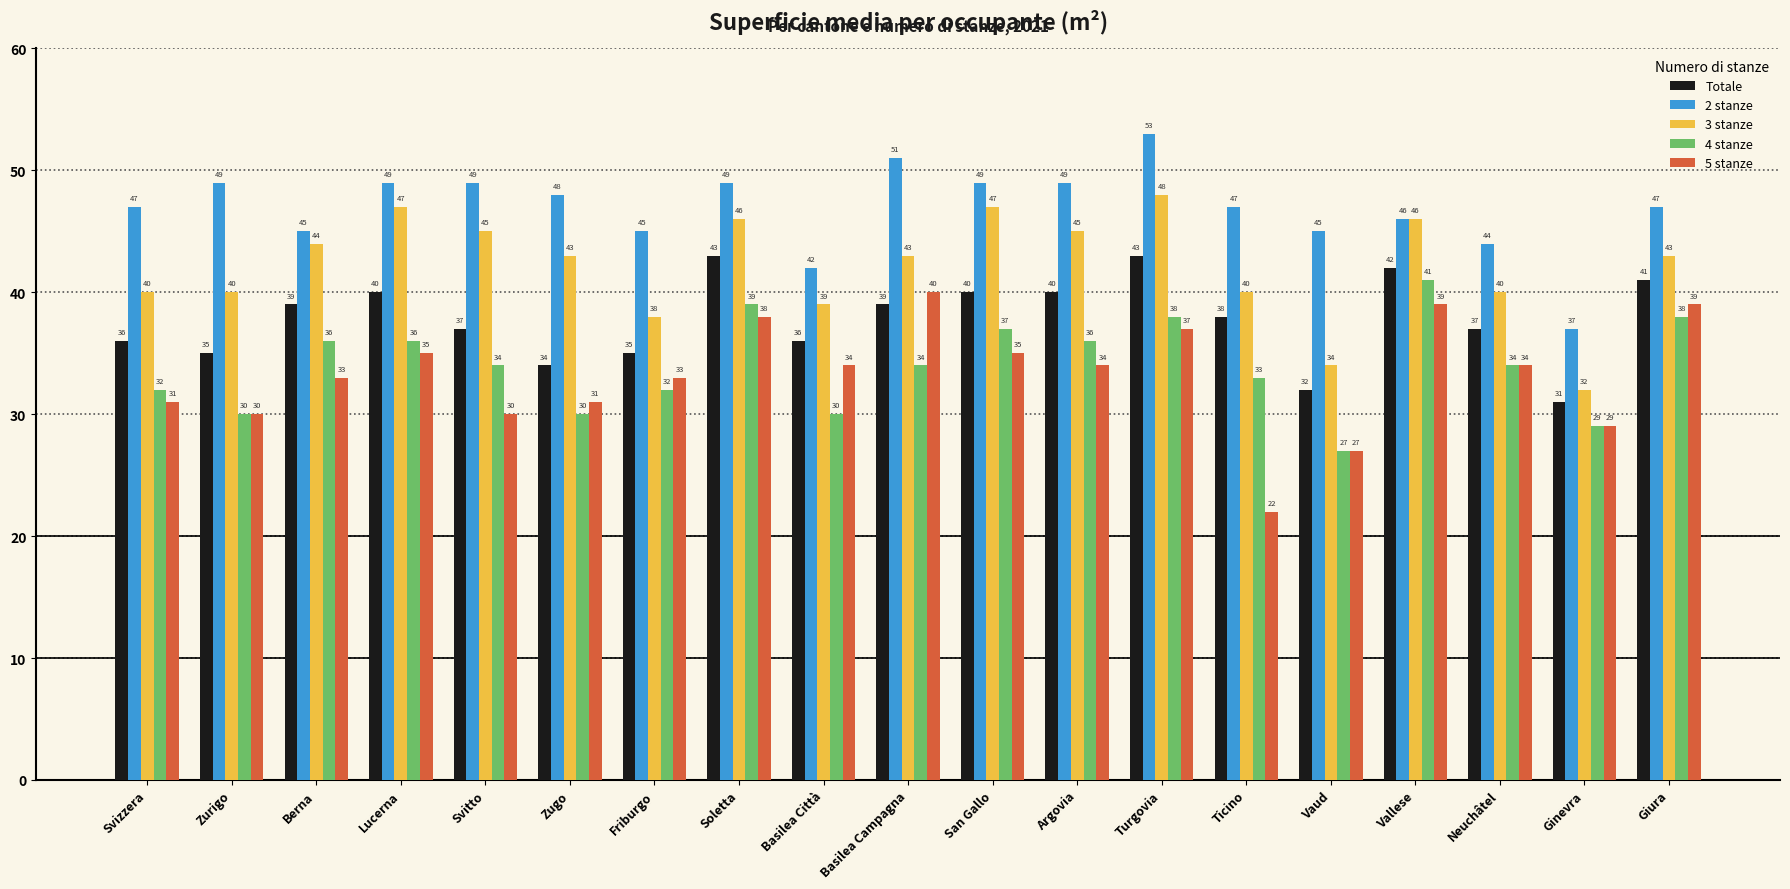

At which category is the sum across all series the highest?

Turgovia